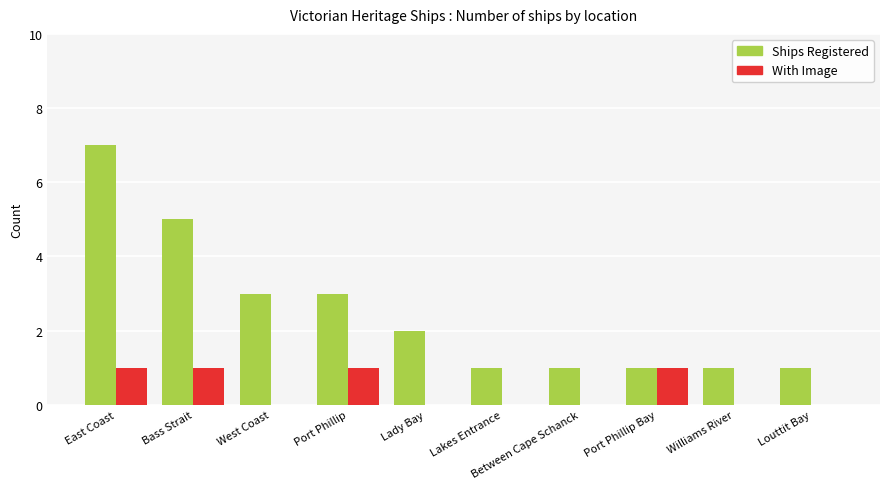

True or false: Ships Registered has a value of 1 at Lakes Entrance.

True